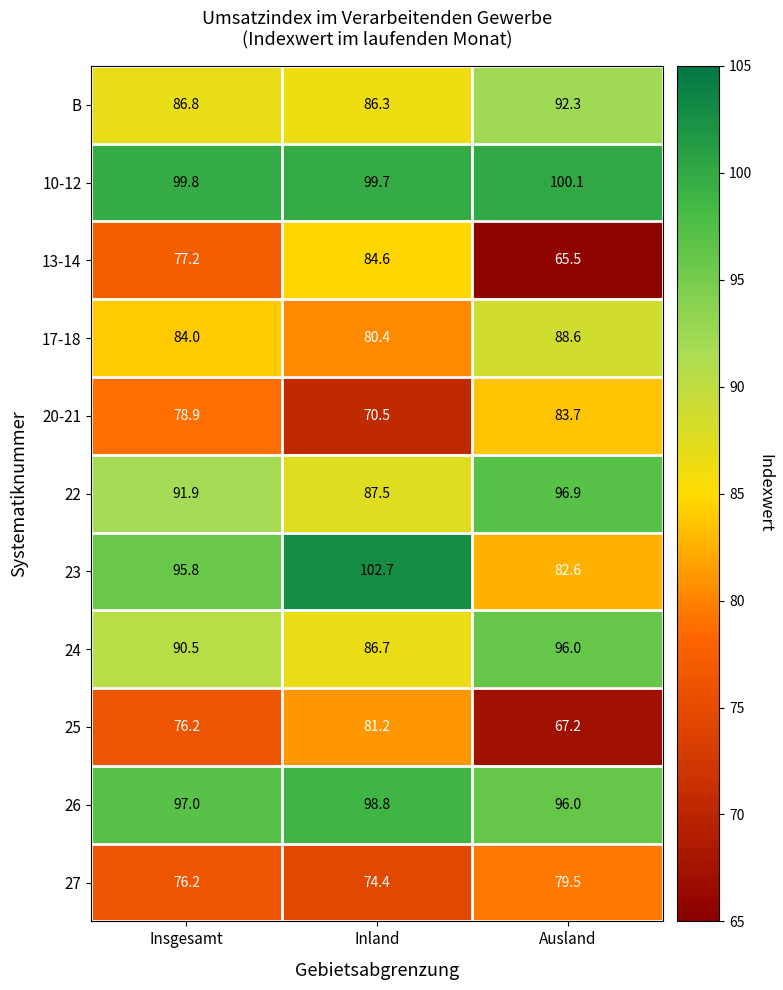

What is the average value of the 10-12 series?

99.9